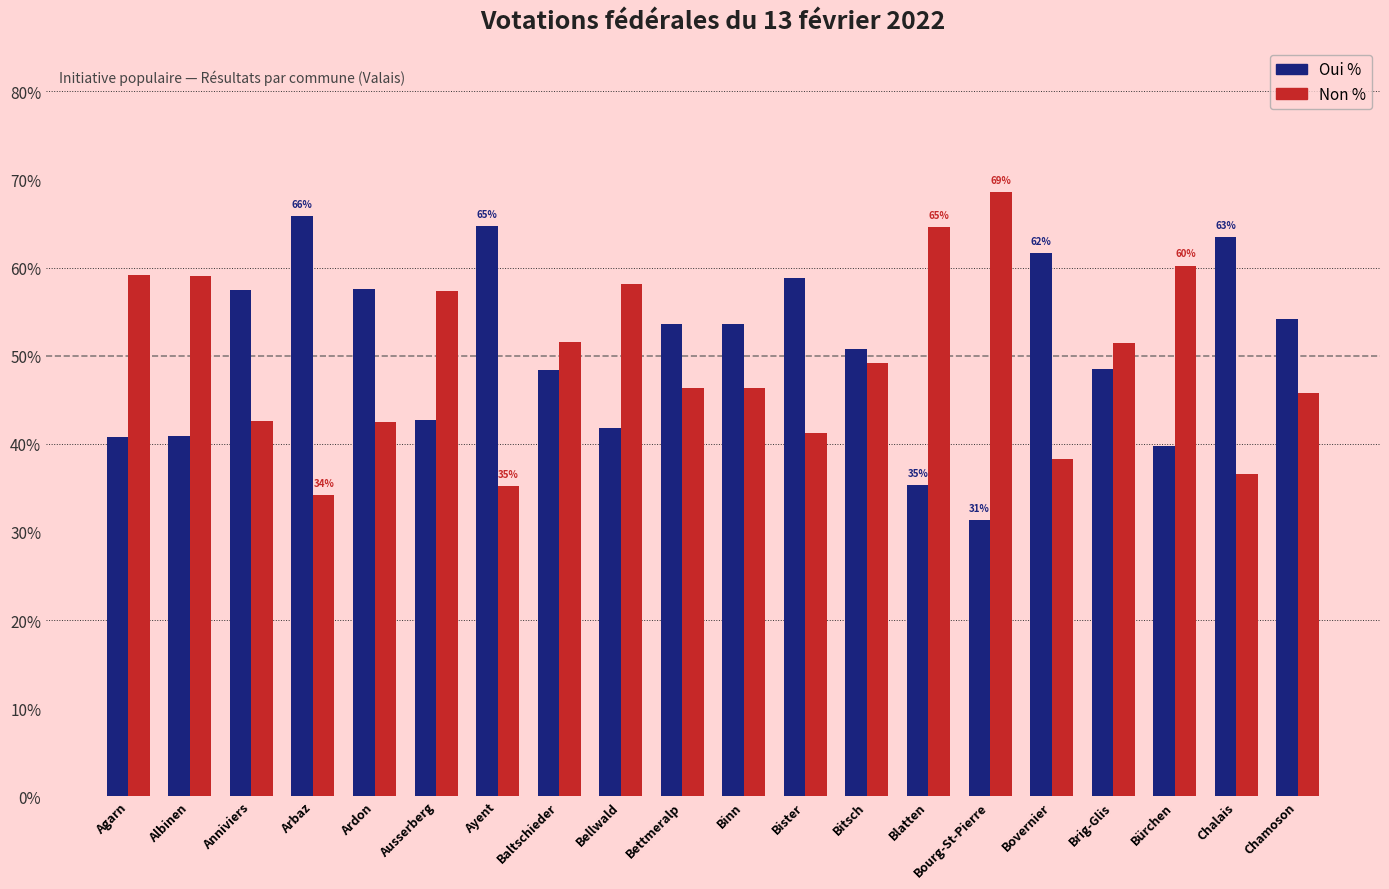

What is the difference between the highest and lowest values at Ausserberg?

14.7